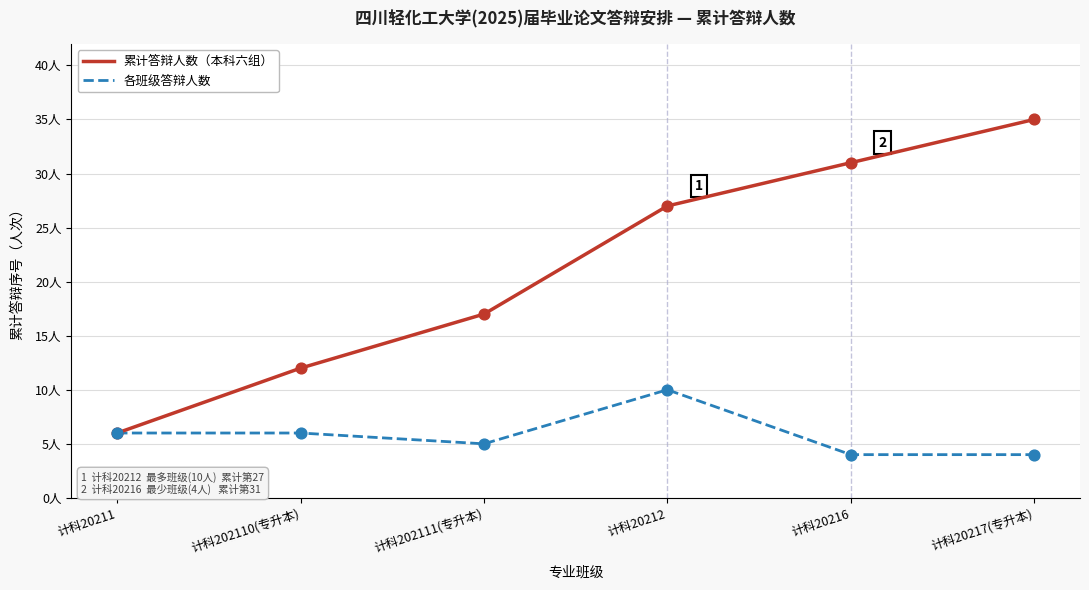

What are all the series names shown in the legend?

累计答辩人数（本科六组）, 各班级答辩人数